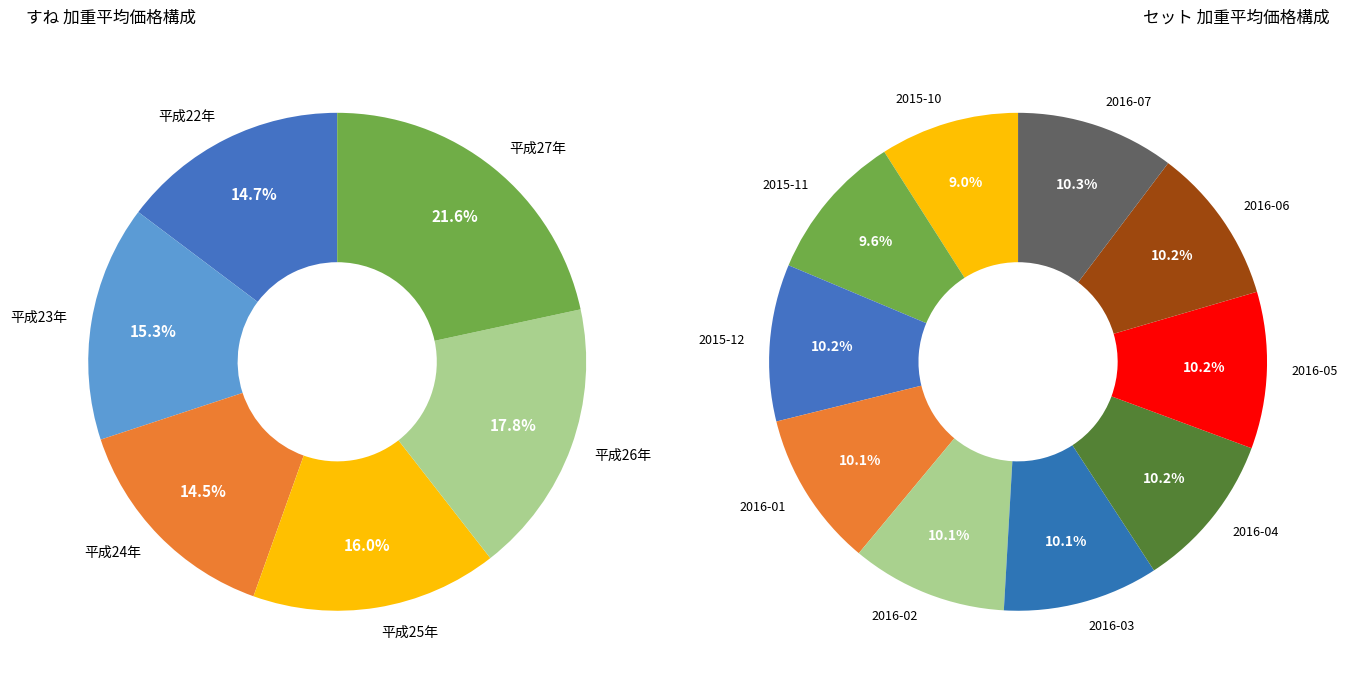

What is the change in value from 2016-02 to 2016-04?

+164.1